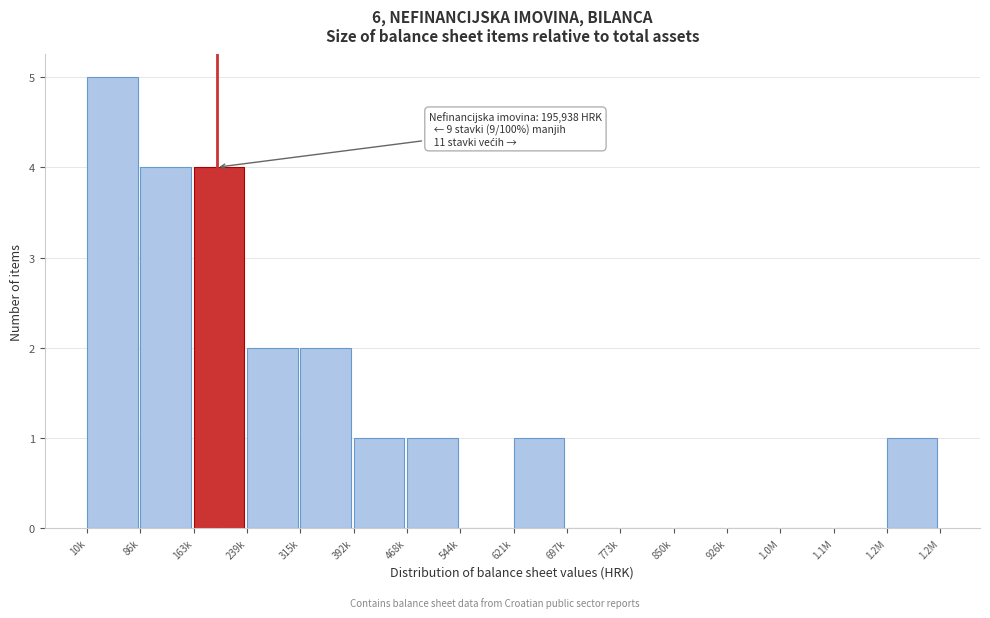

Reading left to right, transcribe all the data shown in this chart.

10k=5	86k=4	163k=4	239k=2	315k=2	392k=1	468k=1	544k=0	621k=1	697k=0	773k=0	850k=0	926k=0	1.0M=0	1.1M=0	1.2M=1